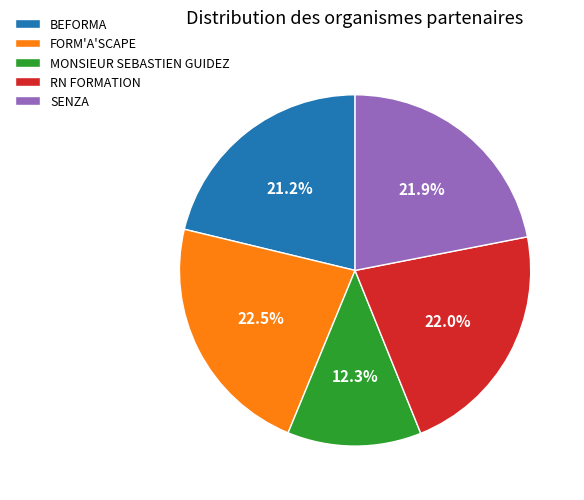

How many slices are in this pie chart?

5